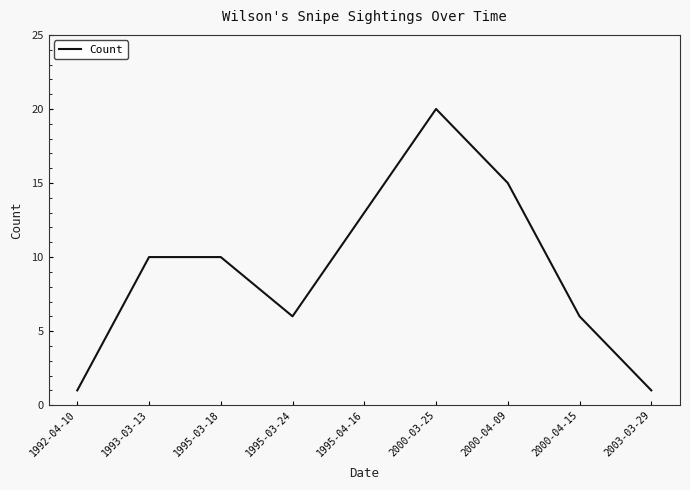

What is the ratio of the value at 2000-04-15 to the value at 1993-03-13?

0.6